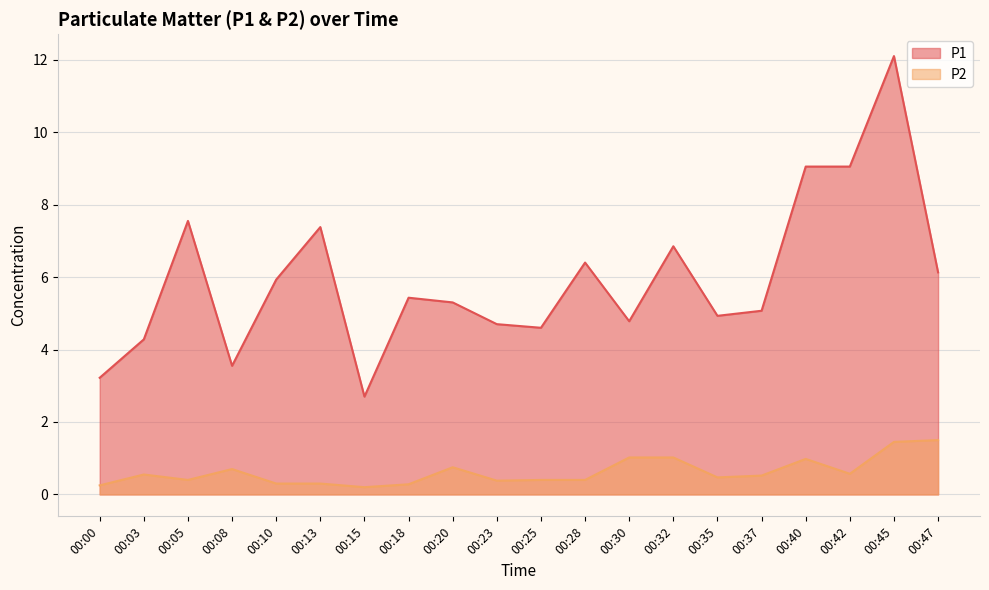

True or false: P1 has a value of 7.4 at 00:18.

False